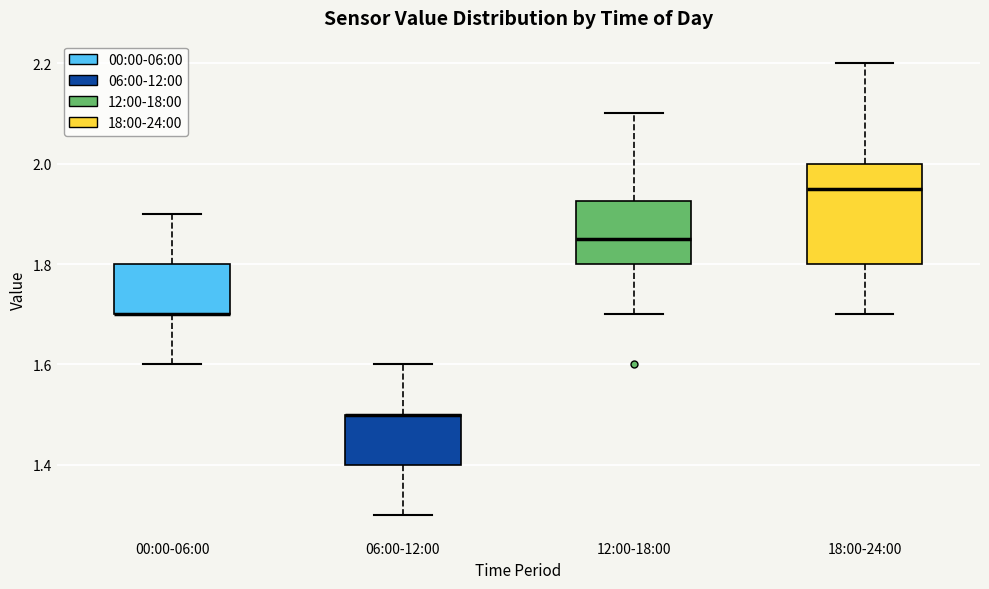

Reading left to right, transcribe this box plot: for each box, give where its median line is, the range the box spans, and where its two whiskers end, as read against the y-axis. The values are not printed on the chart, so give them approximately, as read against the axis.

00:00-06:00: median 1.70 (drawn on the box's lower edge), box 1.70 to 1.80, whiskers 1.60 to 1.90
06:00-12:00: median 1.50 (drawn on the box's upper edge), box 1.40 to 1.50, whiskers 1.30 to 1.60
12:00-18:00: median 1.86, box 1.80 to 1.92, whiskers 1.70 to 2.10
18:00-24:00: median 1.96, box 1.80 to 2.00, whiskers 1.70 to 2.20